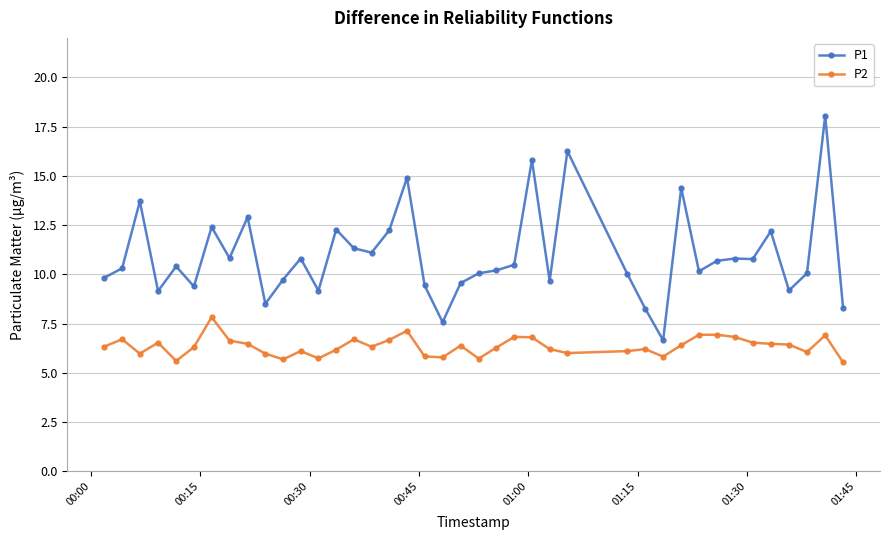

List the series in order of their overall mean, lowest first.

P2, P1